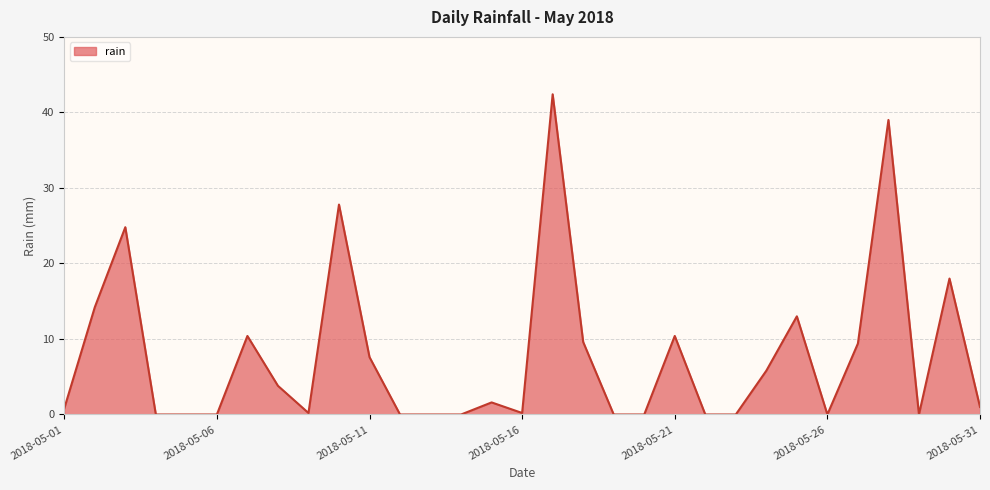

What is the difference between the maximum and minimum values?

42.4